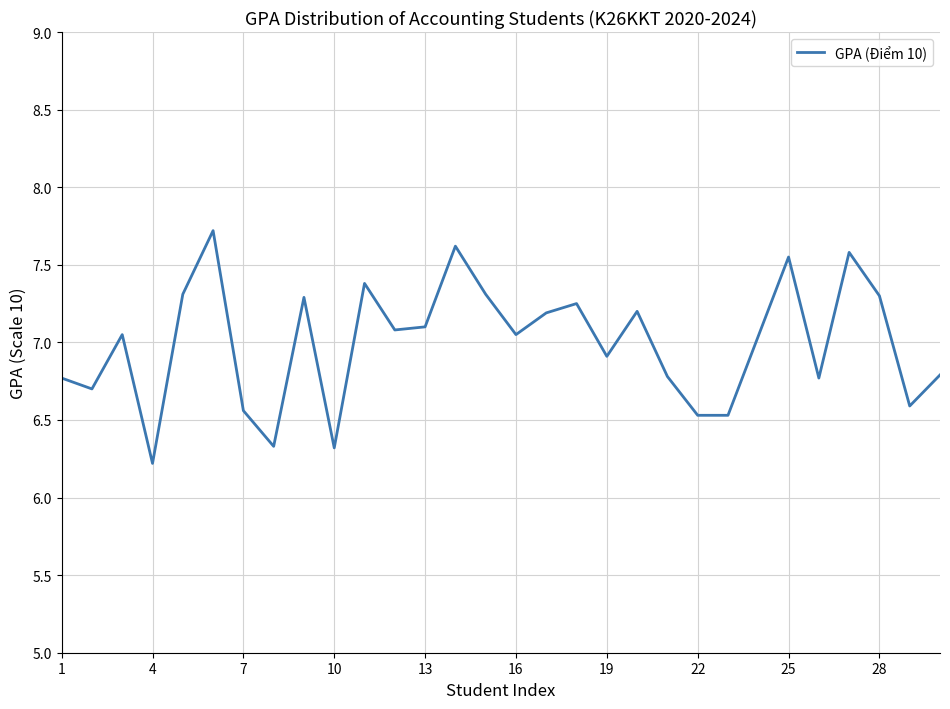

What is the difference between the maximum and minimum values?

1.5